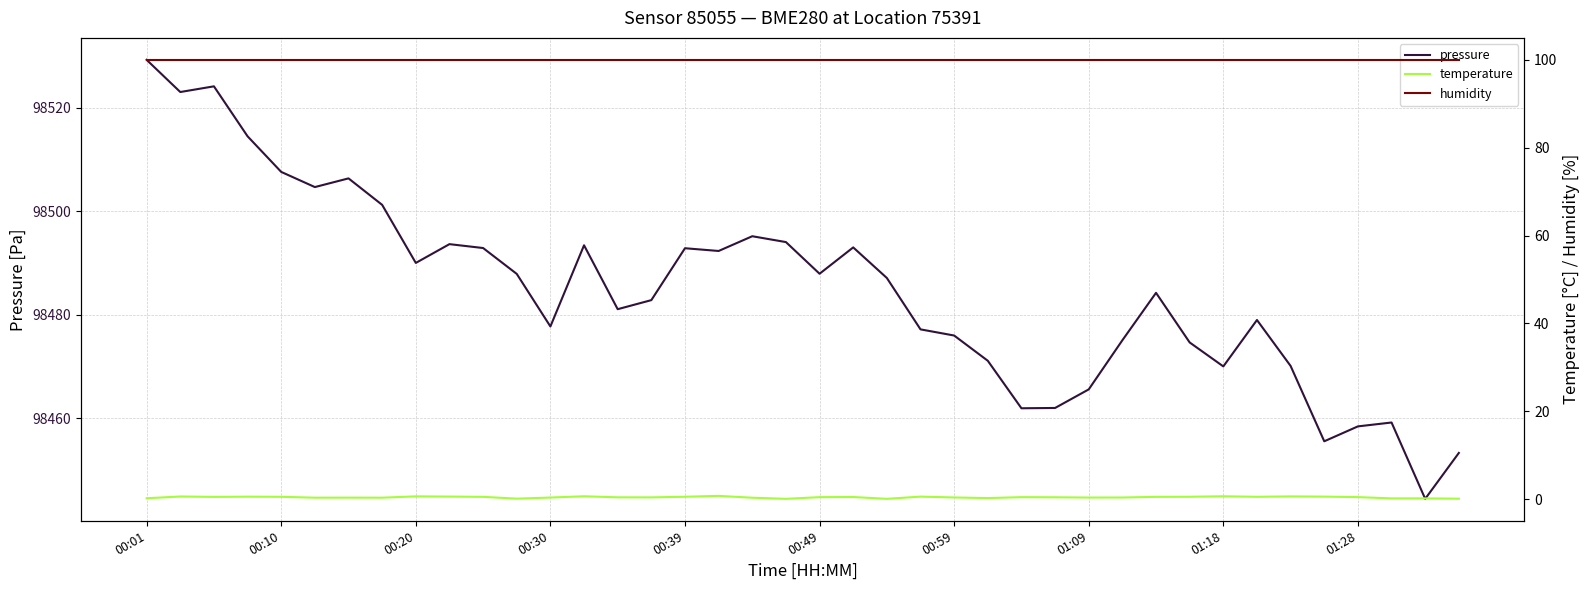

Which category has the highest value in the pressure series?

00:01